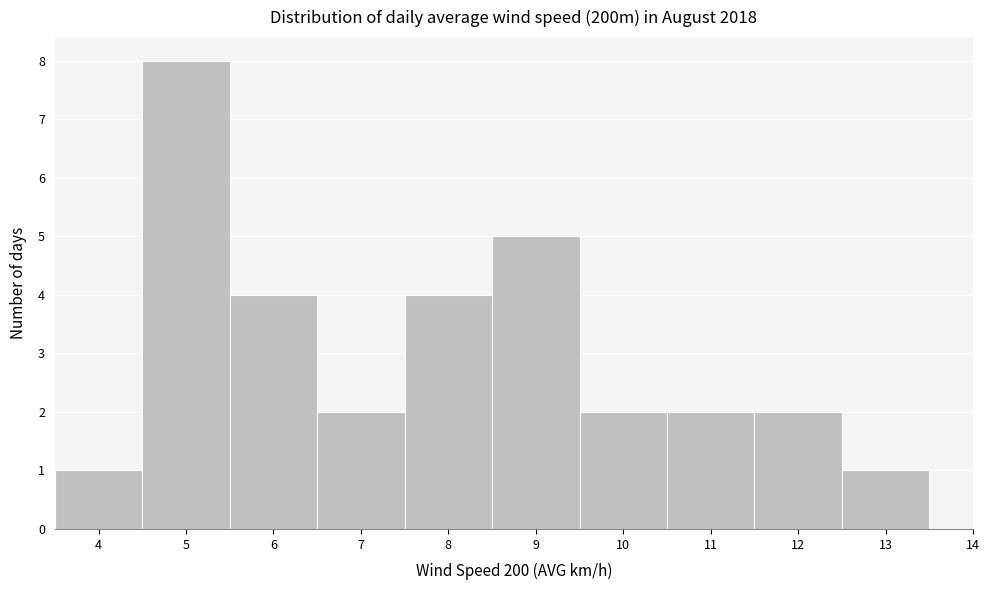

Reading left to right, list all the values displayed in this chart.

4=1	5=8	6=4	7=2	8=4	9=5	10=2	11=2	12=2	13=1